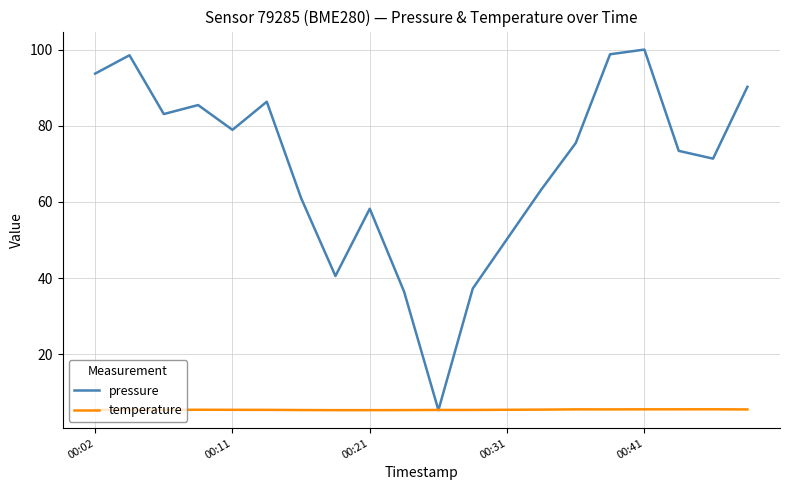

Which series ends up on top after the final intersection of pressure and temperature?

pressure